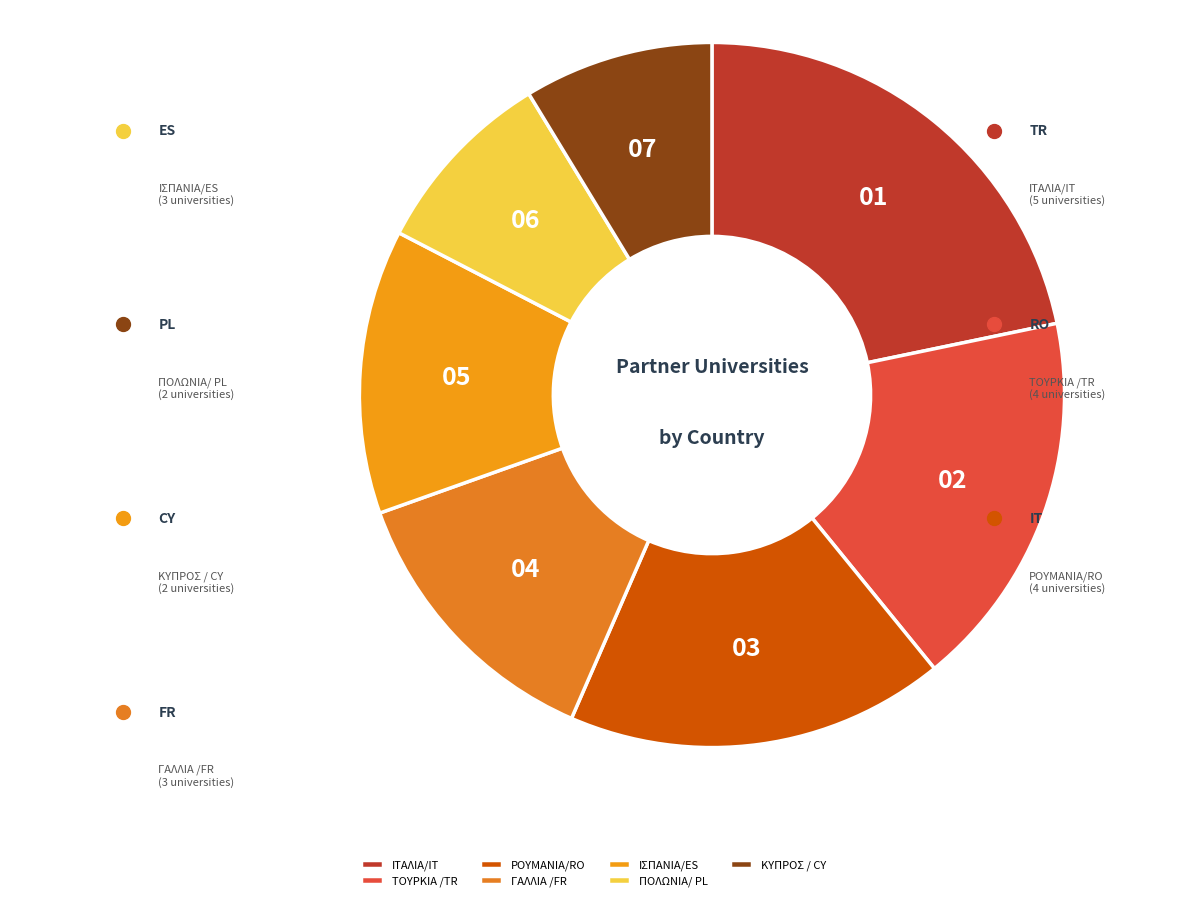

The ΡΟΥΜΑΝΙΑ/RO slice represents 3% of the pie. True or false?

False